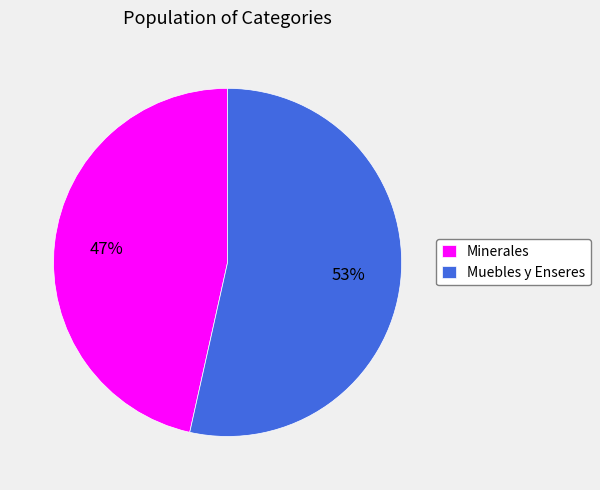

What is the largest slice in the pie chart?

Muebles y Enseres